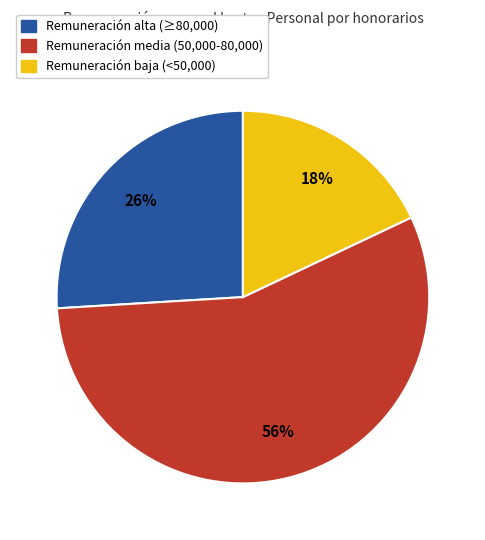

To the nearest percent, what is the difference between the largest and smallest slice percentages?

38%